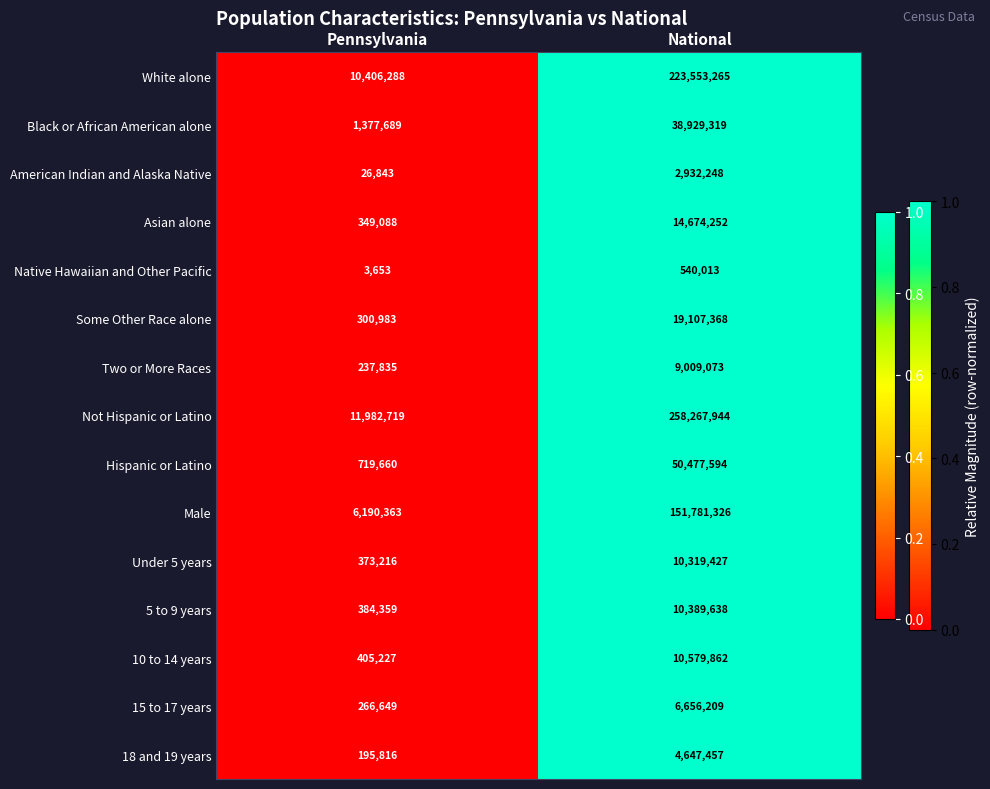

The value of 5 to 9 years at Pennsylvania is 384359. True or false?

True